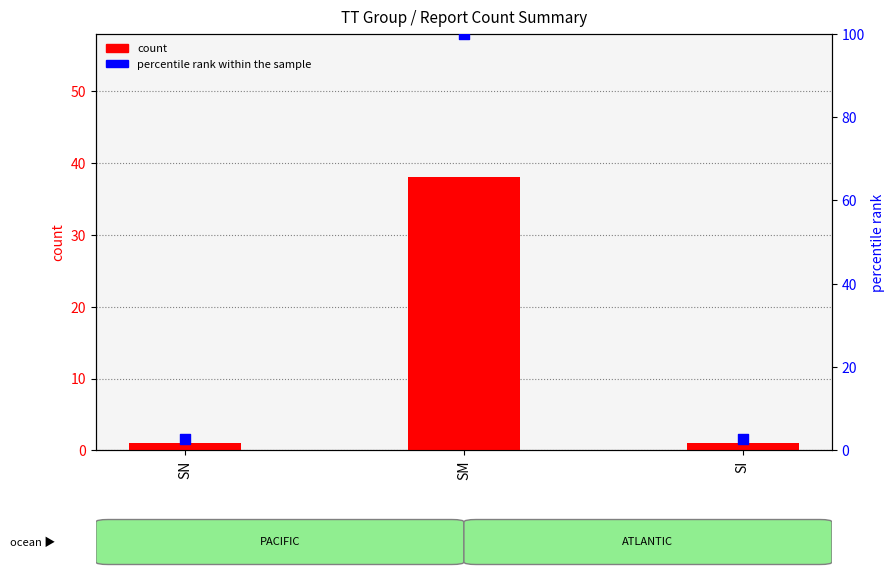

Which series has the largest total across all categories?

percentile rank within the sample